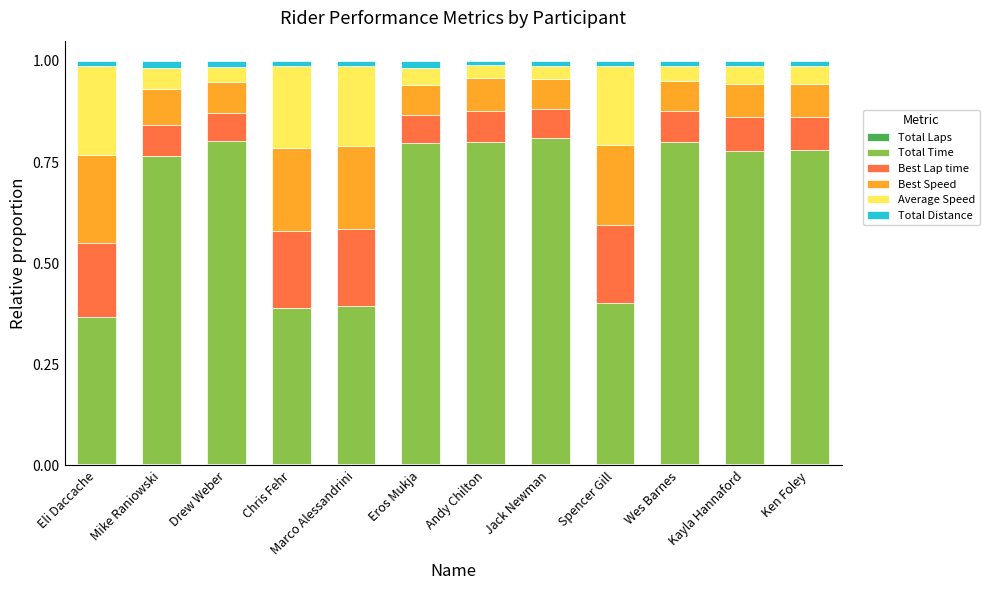

Where is Total Laps nearest to the value 0?

Andy Chilton